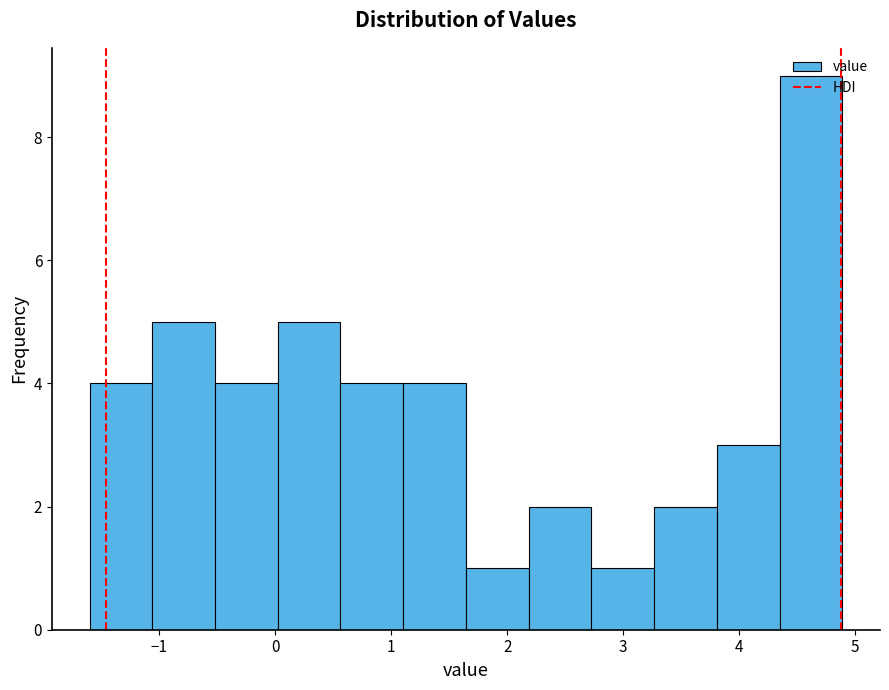

What is the height of the bar covering -1.1 to -0.5 on the x-axis? Neither the bar edges nor the heights are printed on the chart, so give them approximately, as read against the axes.

5